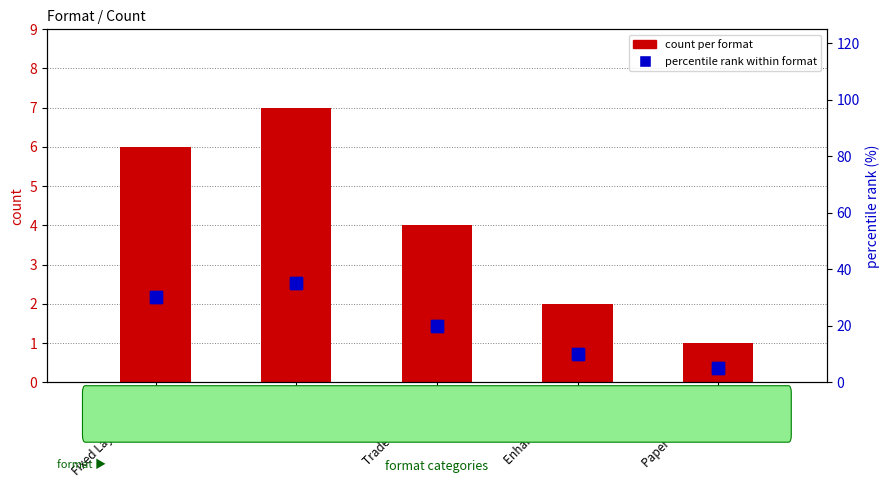

The count per format series shows 3 at Enhanced eBook. True or false?

False